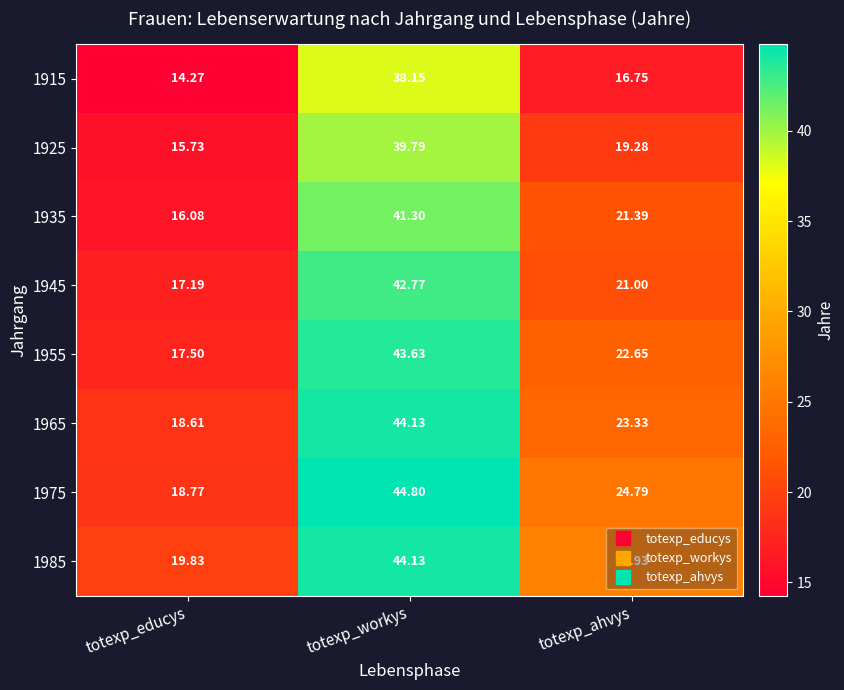

Rank the categories by 1955 value from lowest to highest.

totexp_educys, totexp_ahvys, totexp_workys